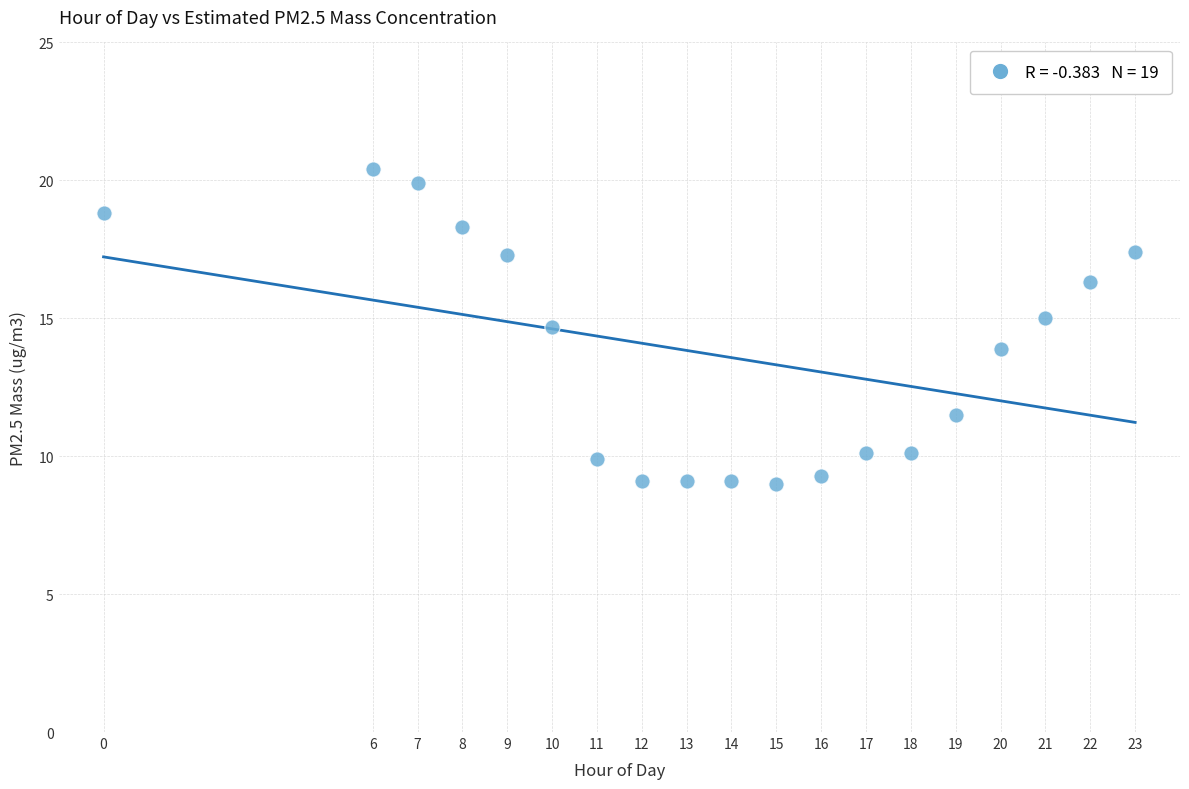

What is the range of Y values (max minus min)?

11.4